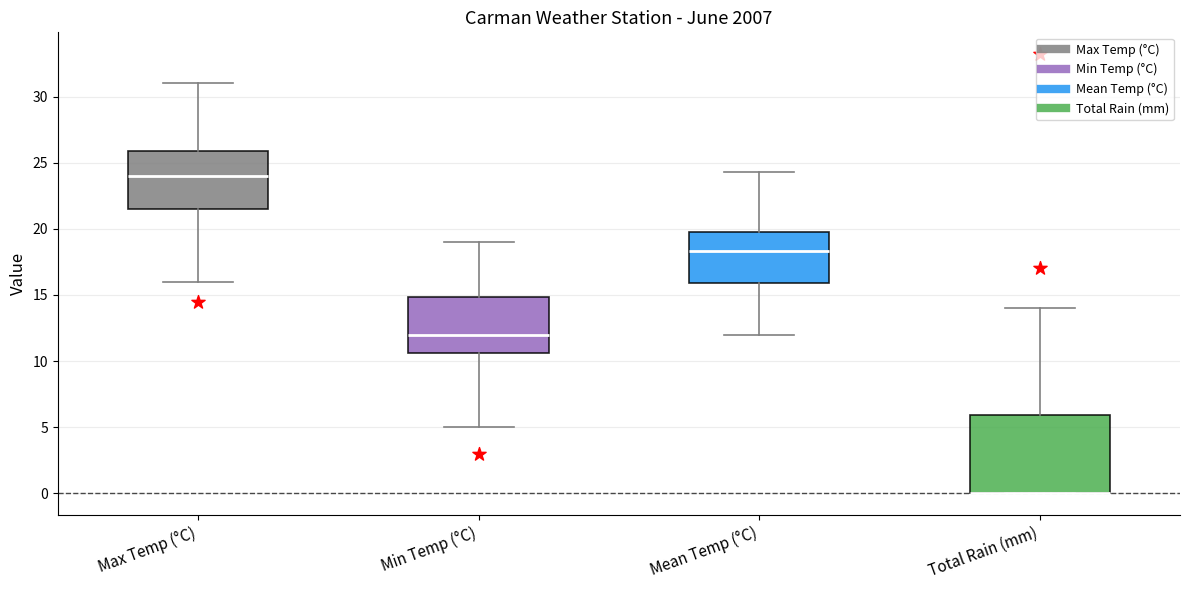

Comparing the boxes themselves (not the whiskers), which one is the tallest?

Total Rain (mm)